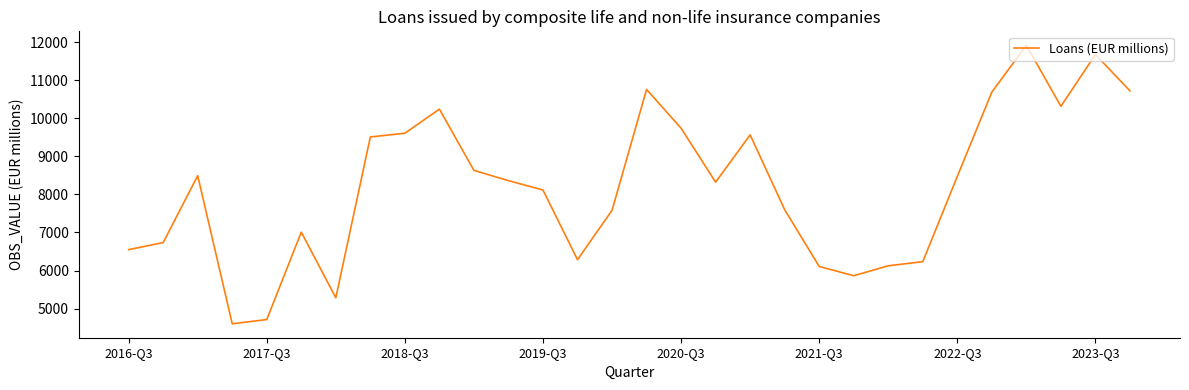

What is the difference between the maximum and minimum values?

7311.1